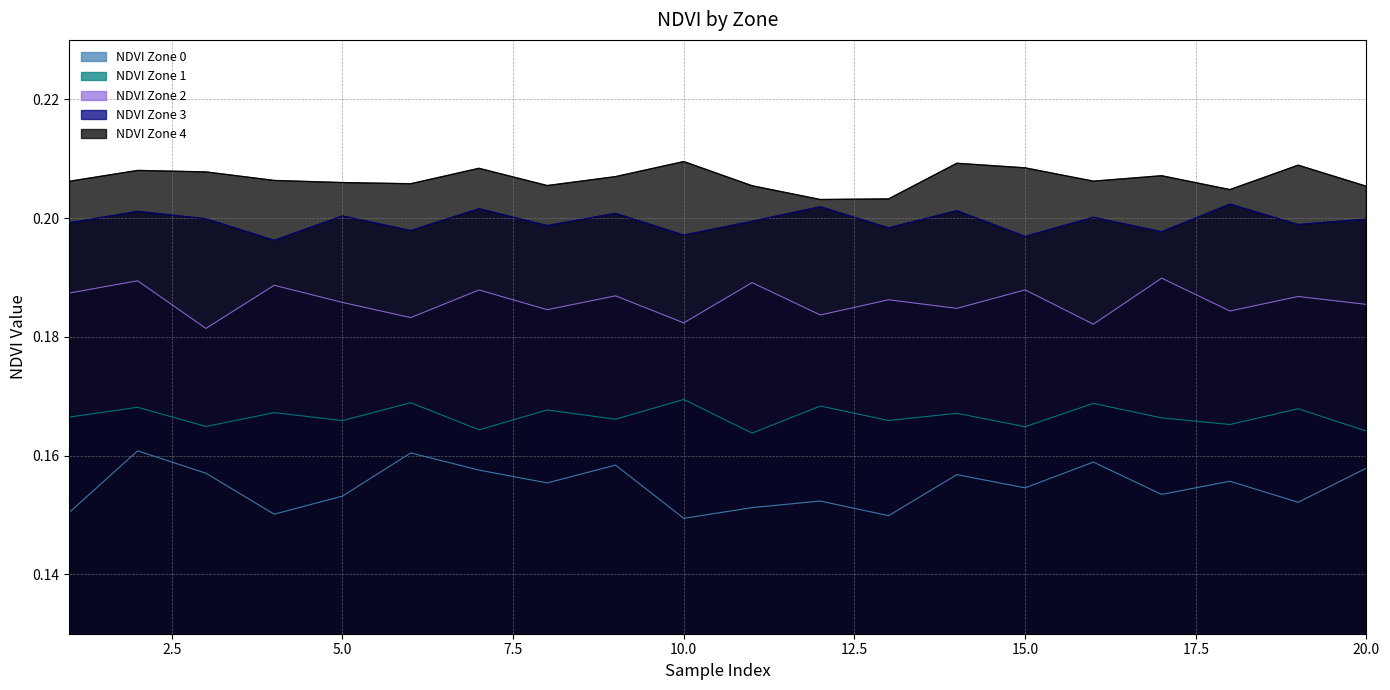

The NDVI Zone 4 series shows 0.2 at 3. True or false?

True